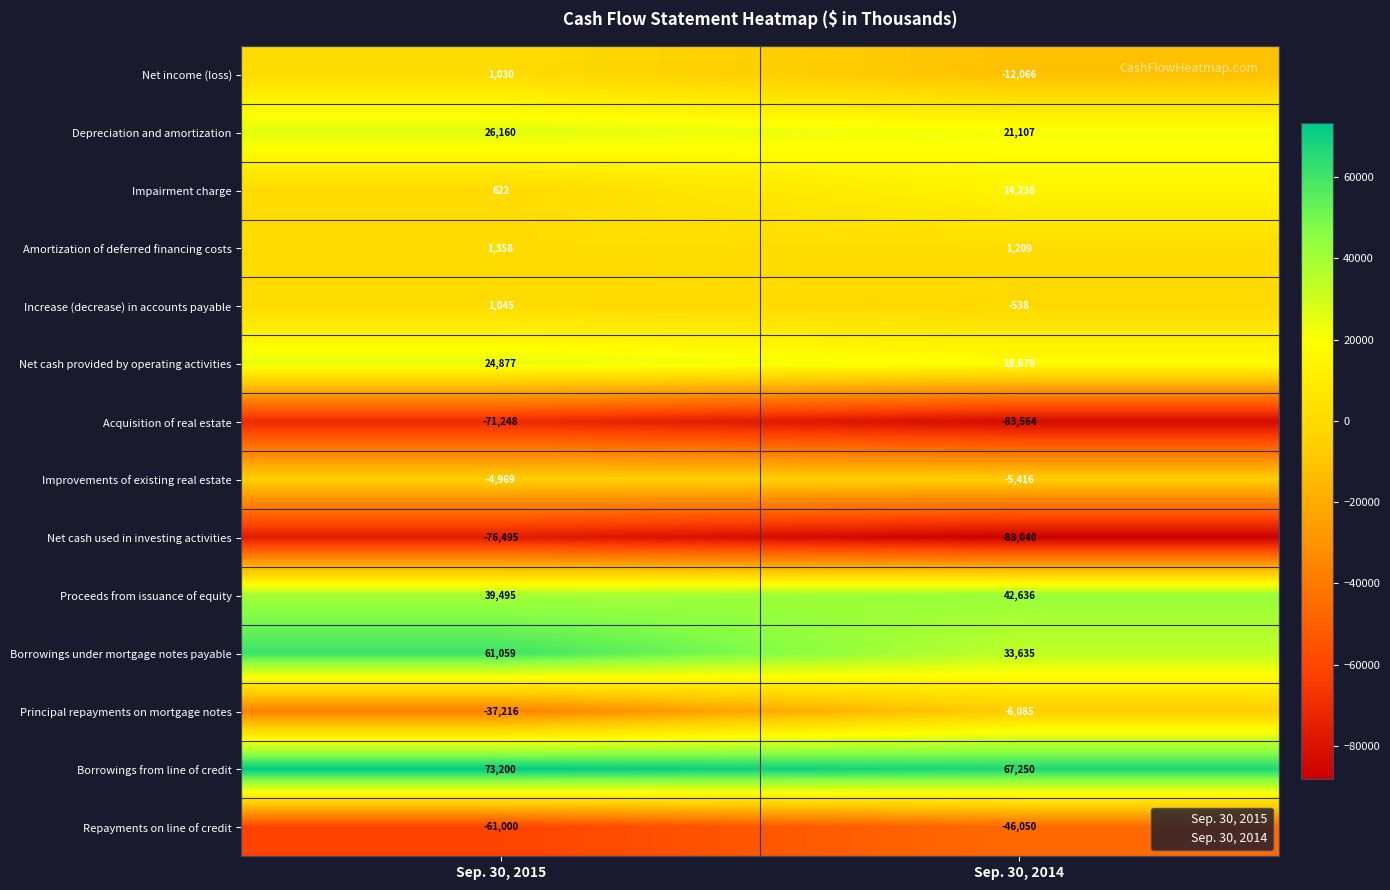

What is the sum of the Proceeds from issuance of equity values at Sep. 30, 2014 and Sep. 30, 2015?

82131